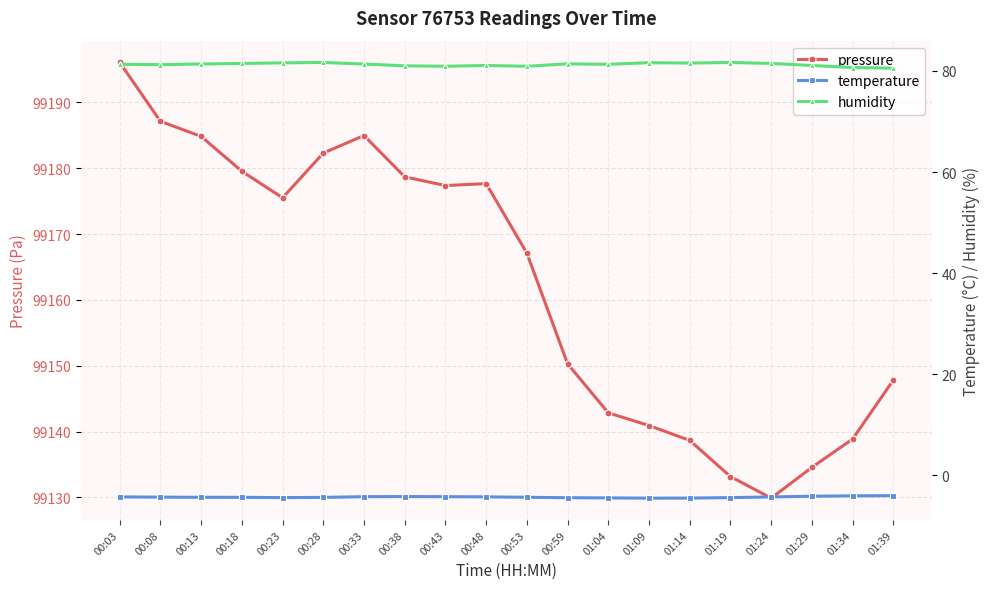

True or false: pressure and humidity intersect in this chart.

False